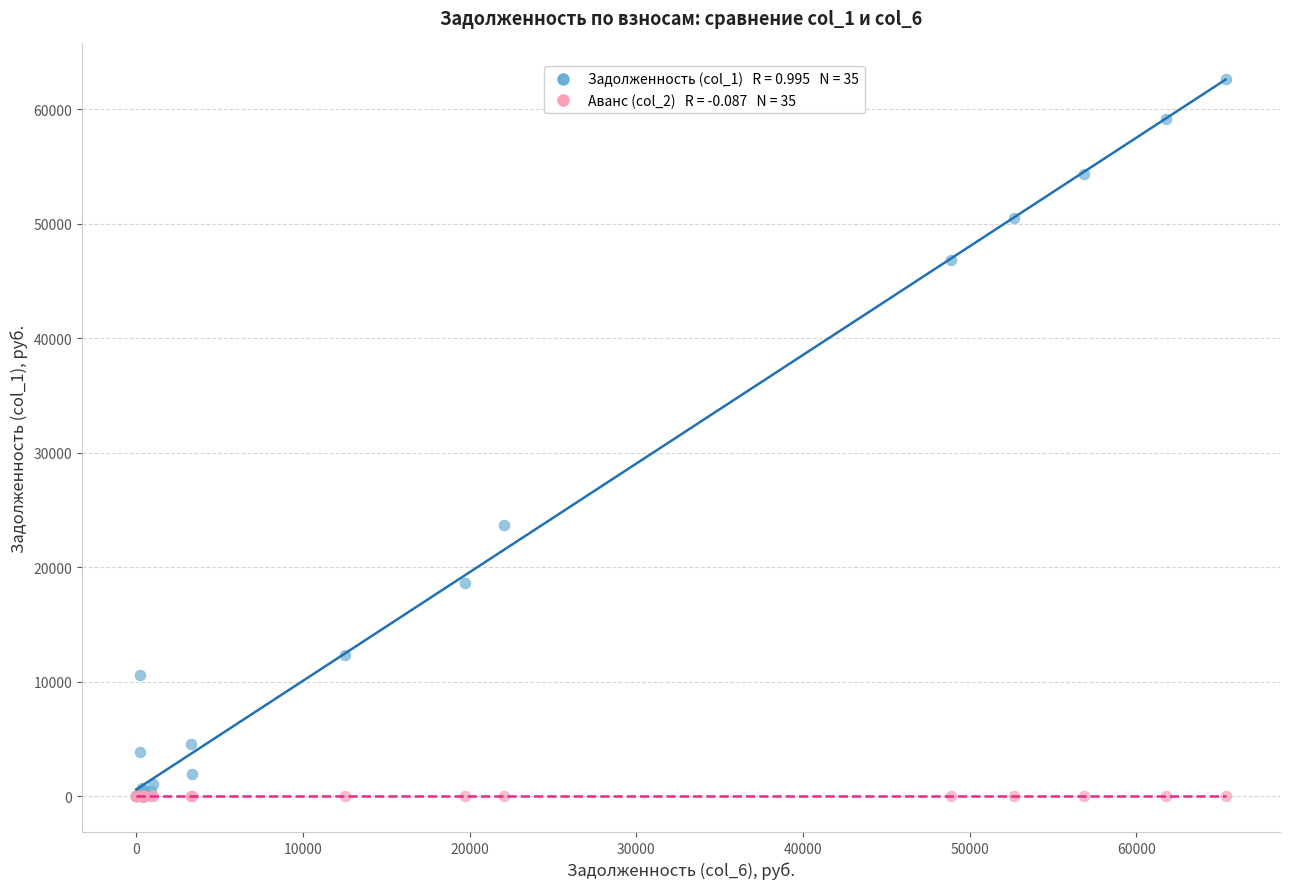

Across all series, what Y value is closest to 31317?

23699.1